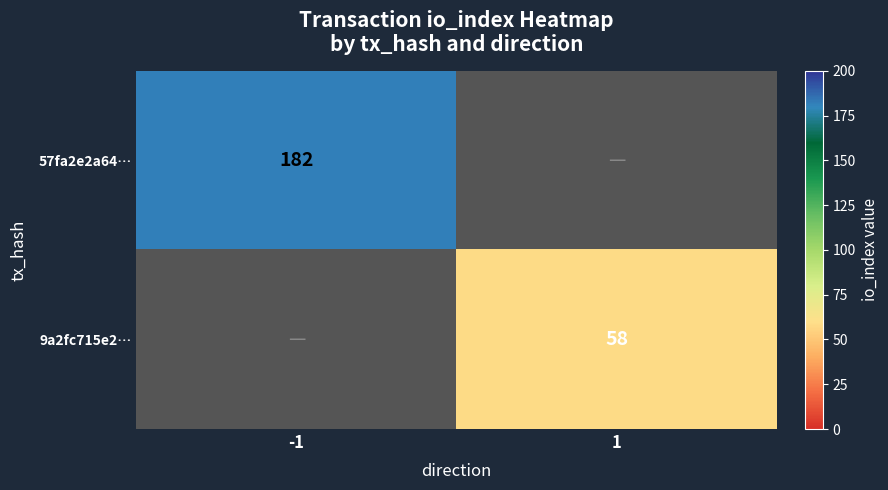

The 57fa2e2a64… series shows 42 at -1. True or false?

False